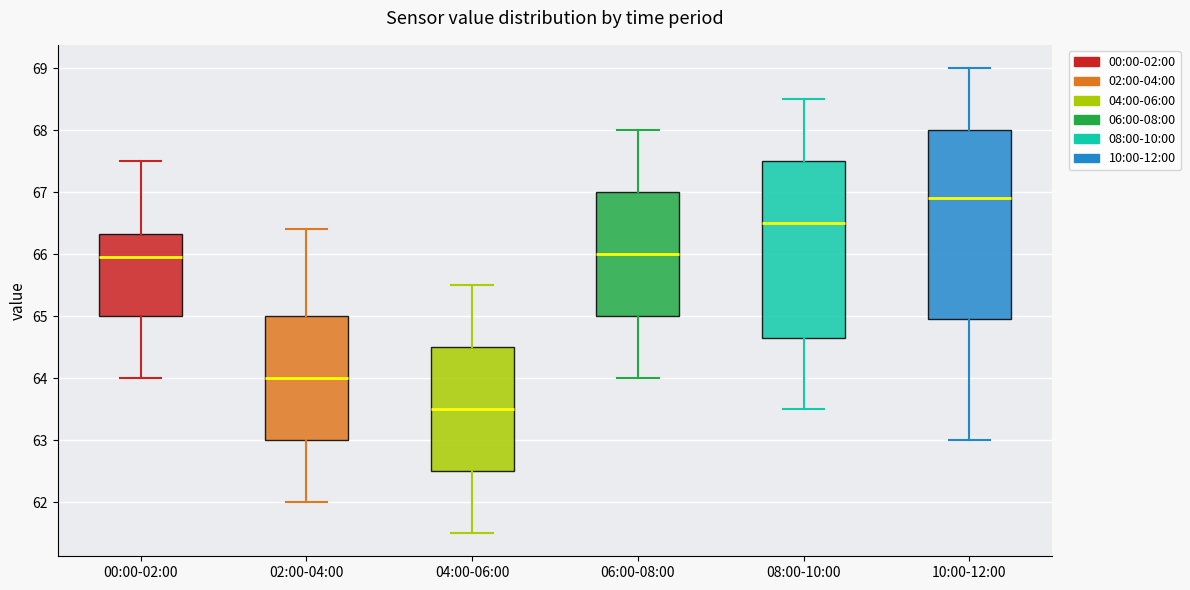

Where does the lower whisker of the box for 04:00-06:00 end on the y-axis? The values are not printed on the chart, so give them approximately, as read against the axis.

61.5